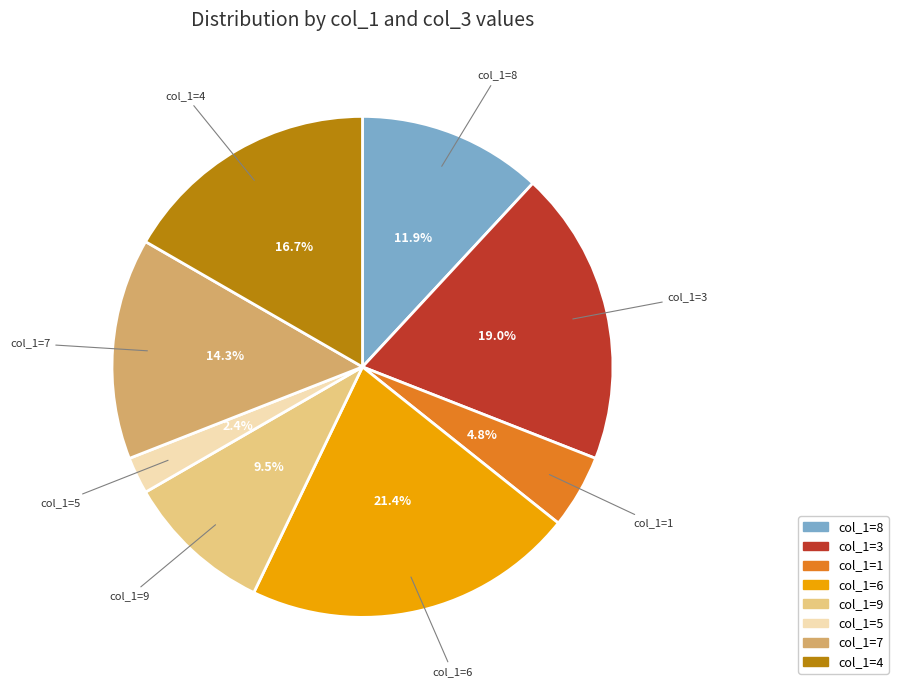

Does any single category account for the majority?

No